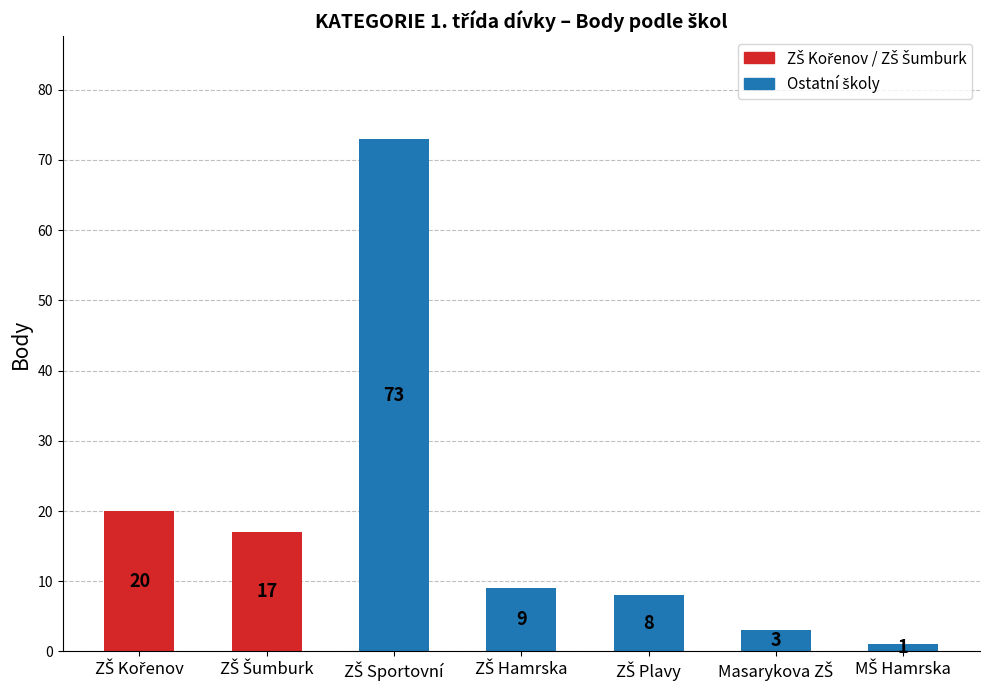

Are the bars horizontal?

No